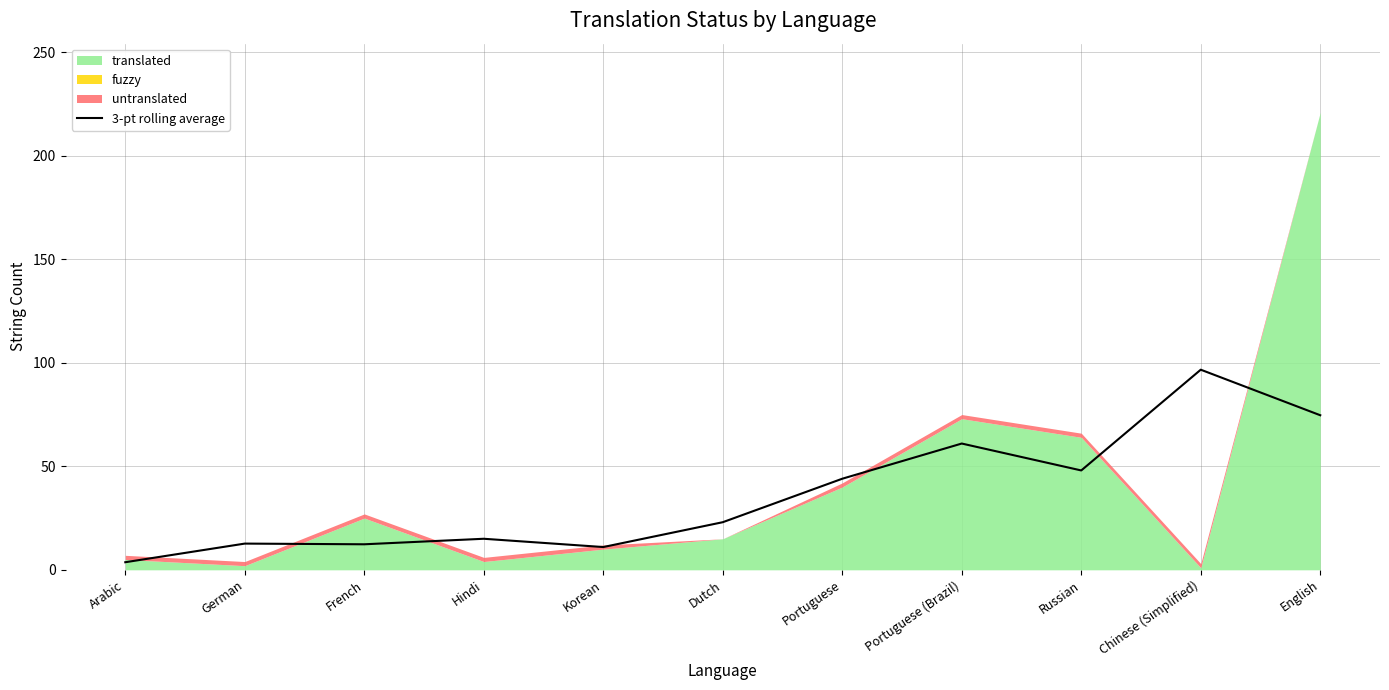

True or false: there are more than 1 points higher than both neighbors.

True